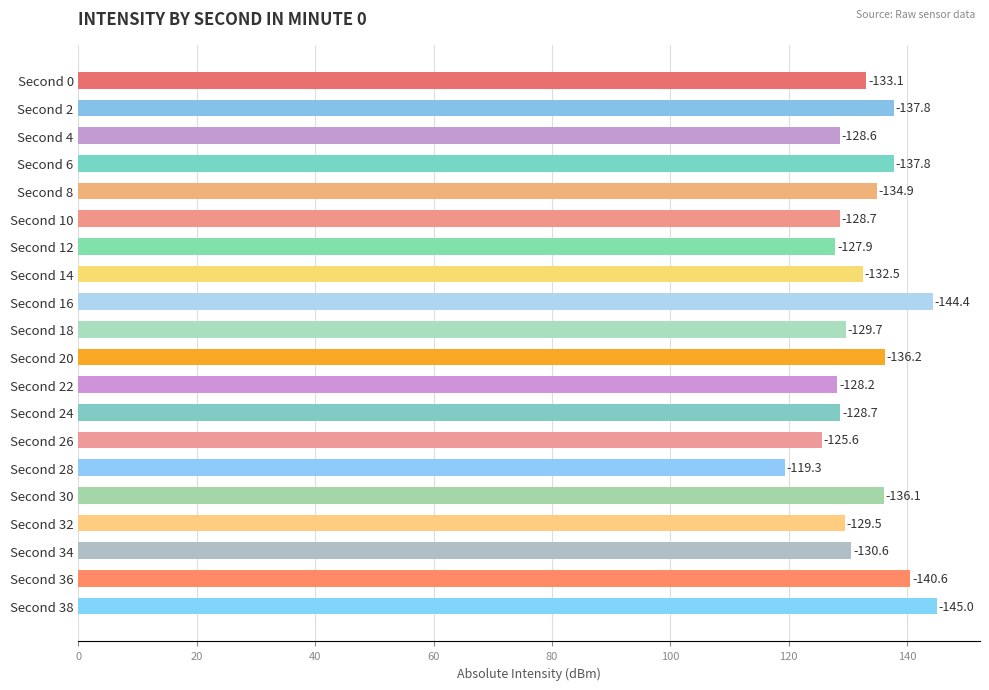

Does the chart contain stacked bars?

No